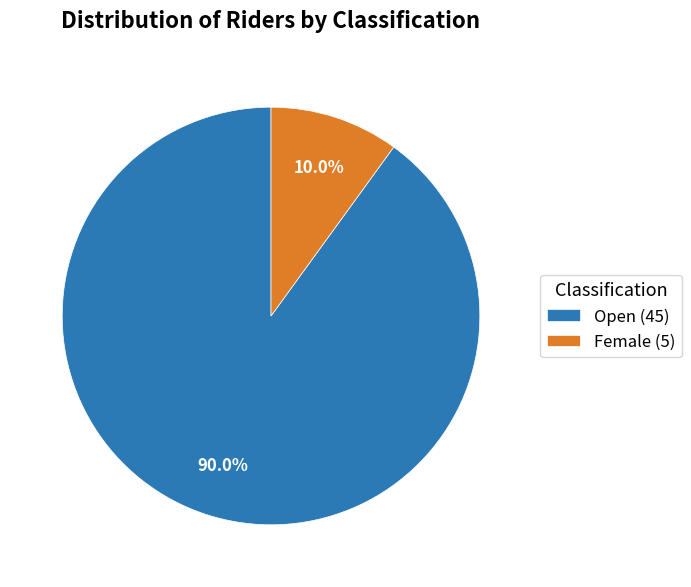

Is it true that Female is 10% of the pie?

True